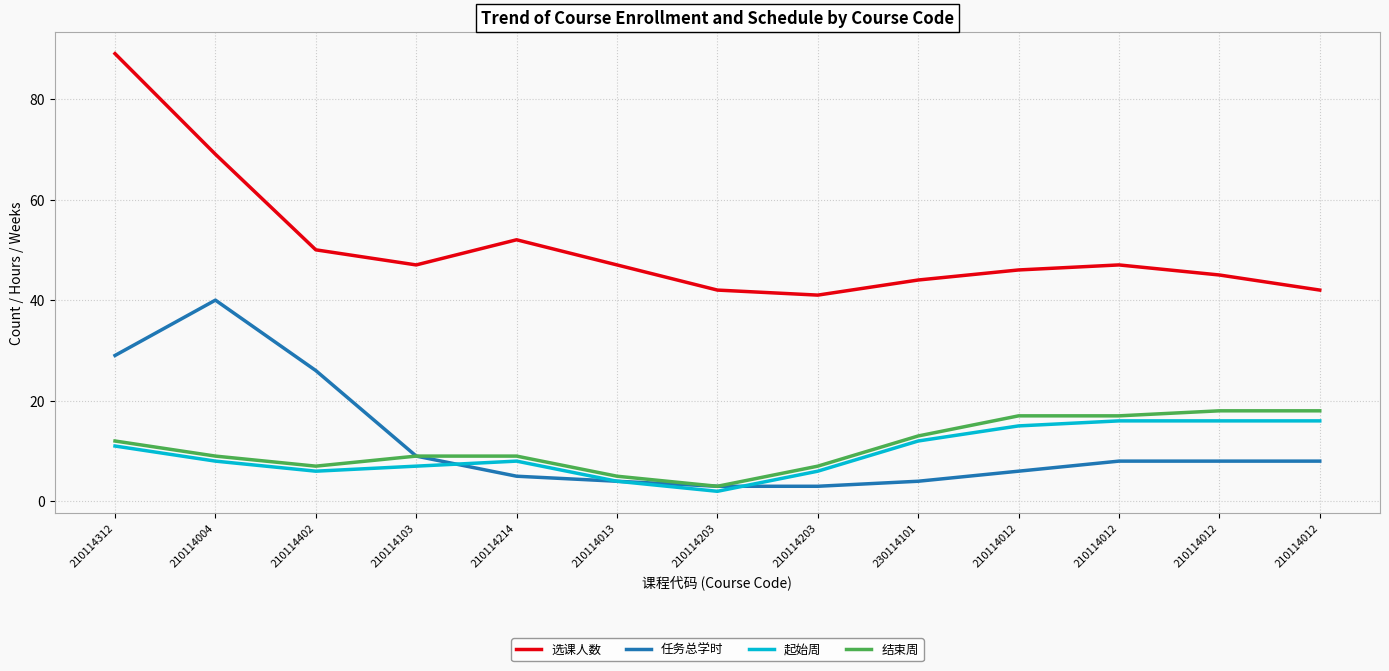

How many lines are shown in the chart?

4